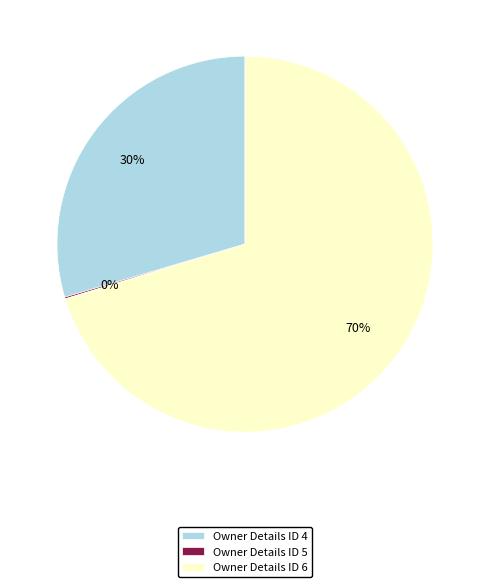

Is the sum of Owner Details ID 4 and Owner Details ID 6 greater than half?

Yes